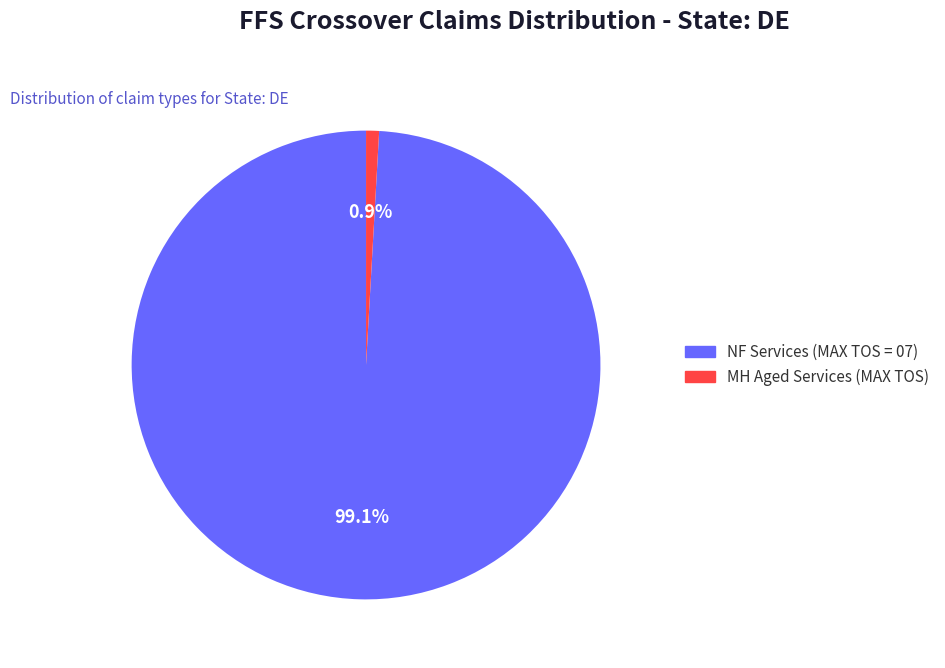

Is there any slice that represents more than half of the pie?

Yes